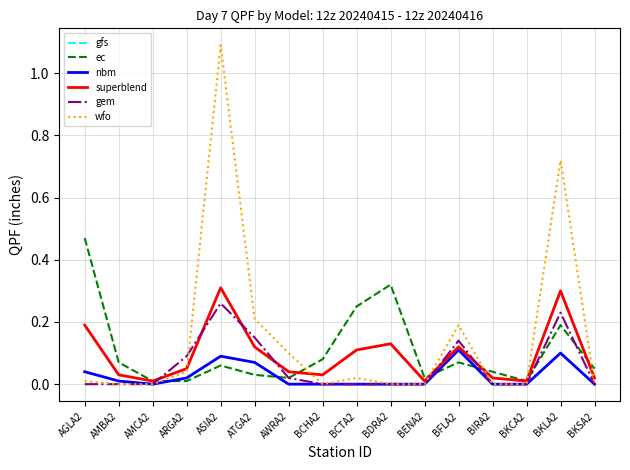

Does the chart have visible grid lines?

Yes